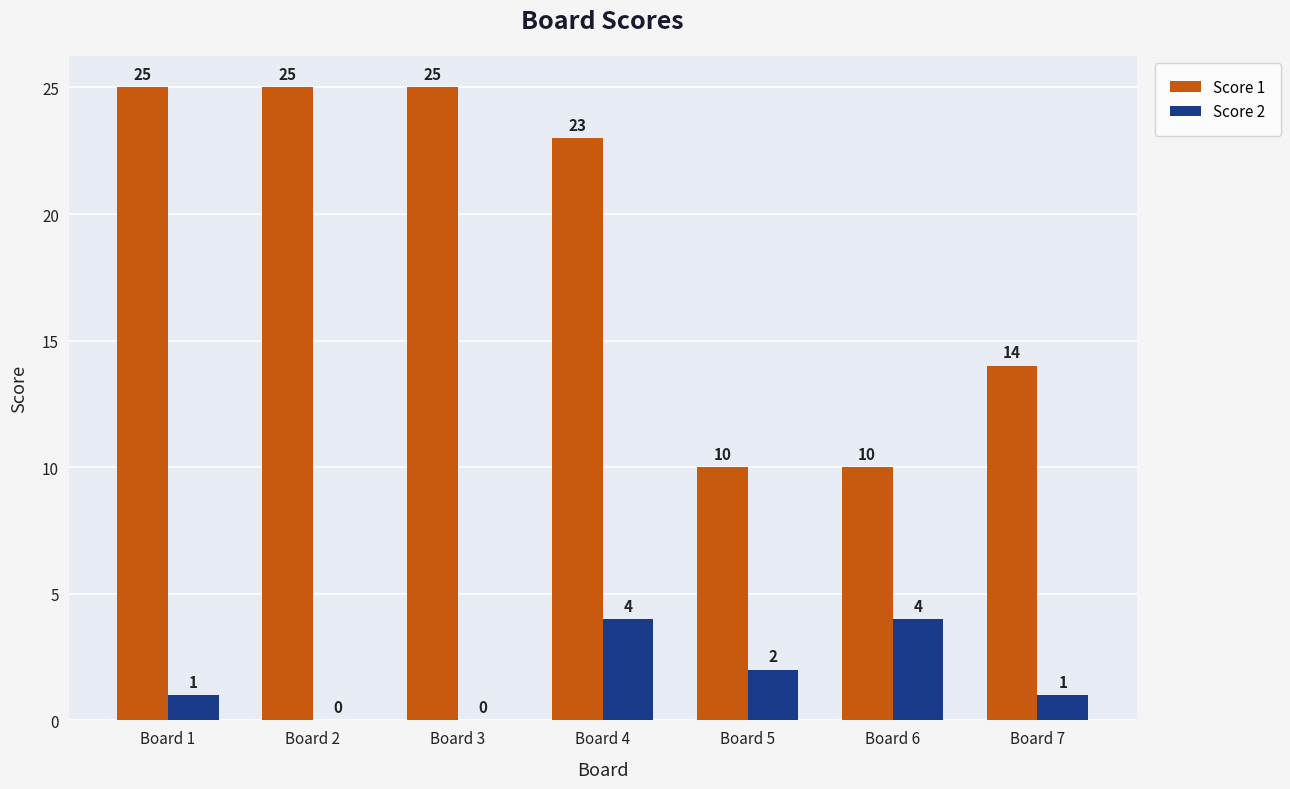

How many positive values does the Score 2 series have?

5